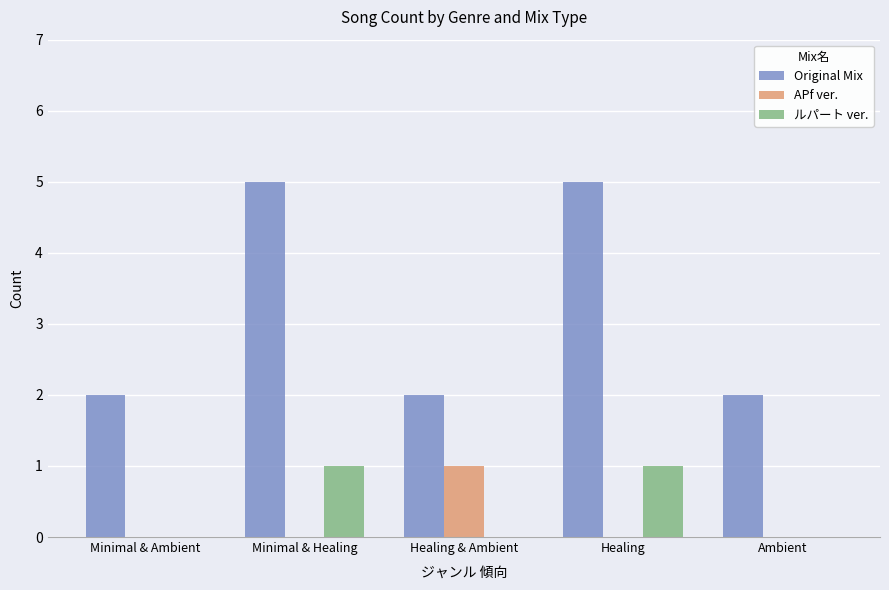

True or false: ルパート ver. has a value of 2 at Healing.

False